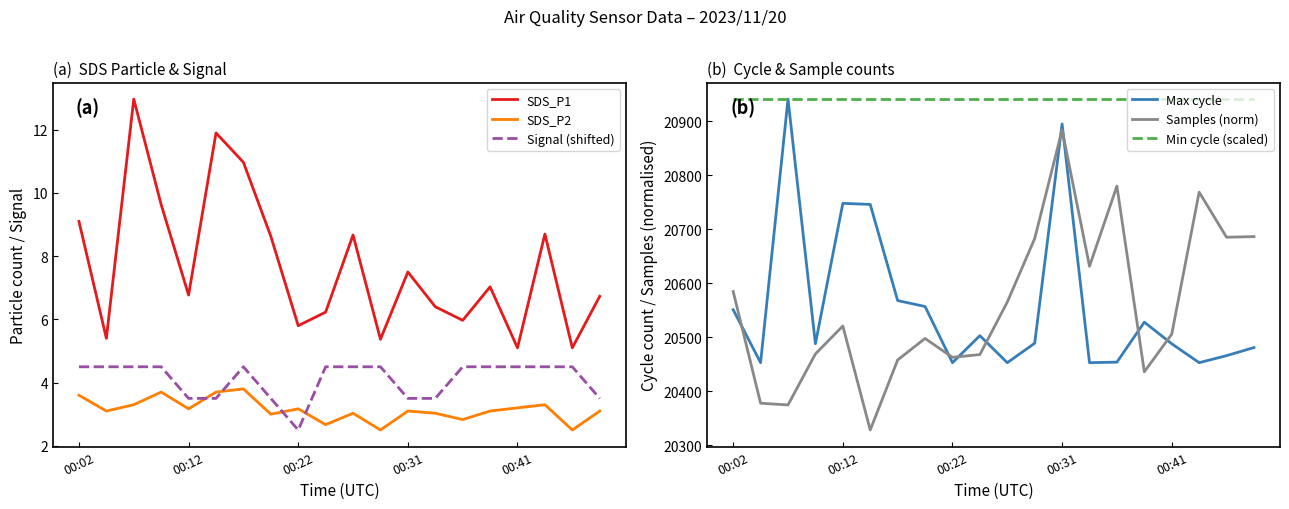

Does the chart have visible grid lines?

No